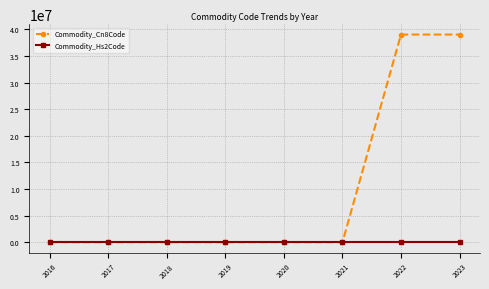

Which series has the largest range (max minus min)?

Commodity_Cn8Code